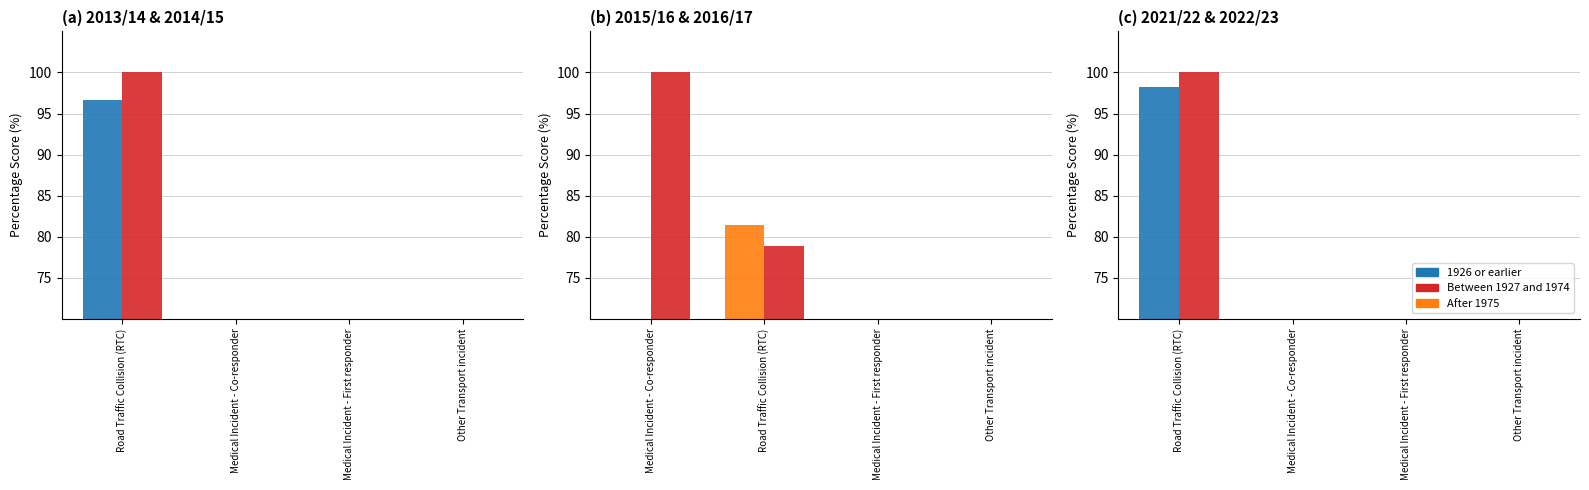

At which label is 2014/15 closest to 51?

Medical Incident - Co-responder